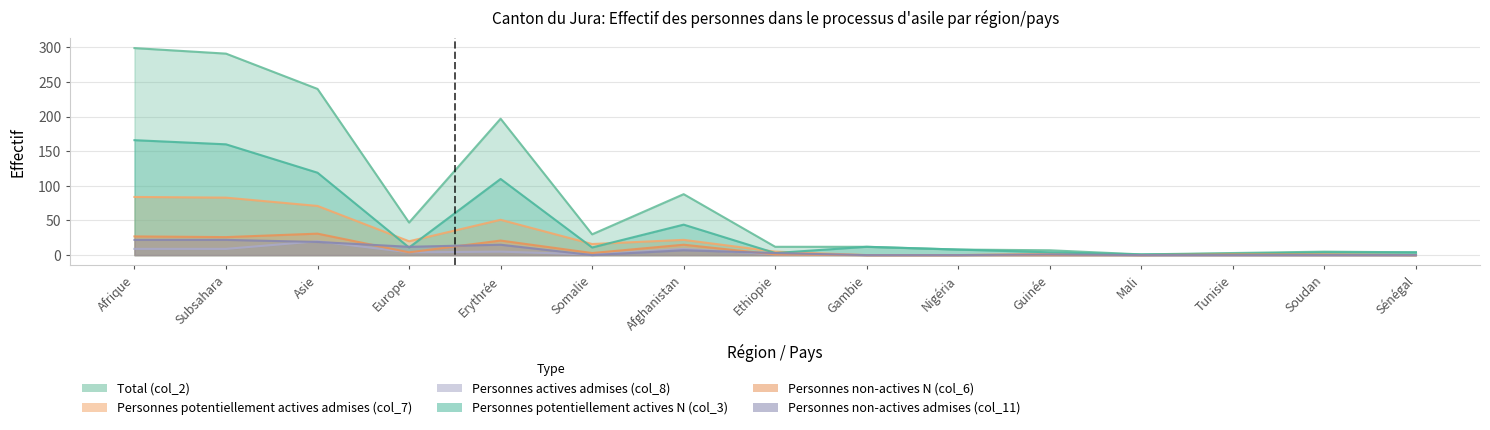

What are all the series names shown in the legend?

Total (col_2), Personnes potentiellement actives admises (col_7), Personnes actives admises (col_8), Personnes potentiellement actives N (col_3), Personnes non-actives N (col_6), Personnes non-actives admises (col_11)